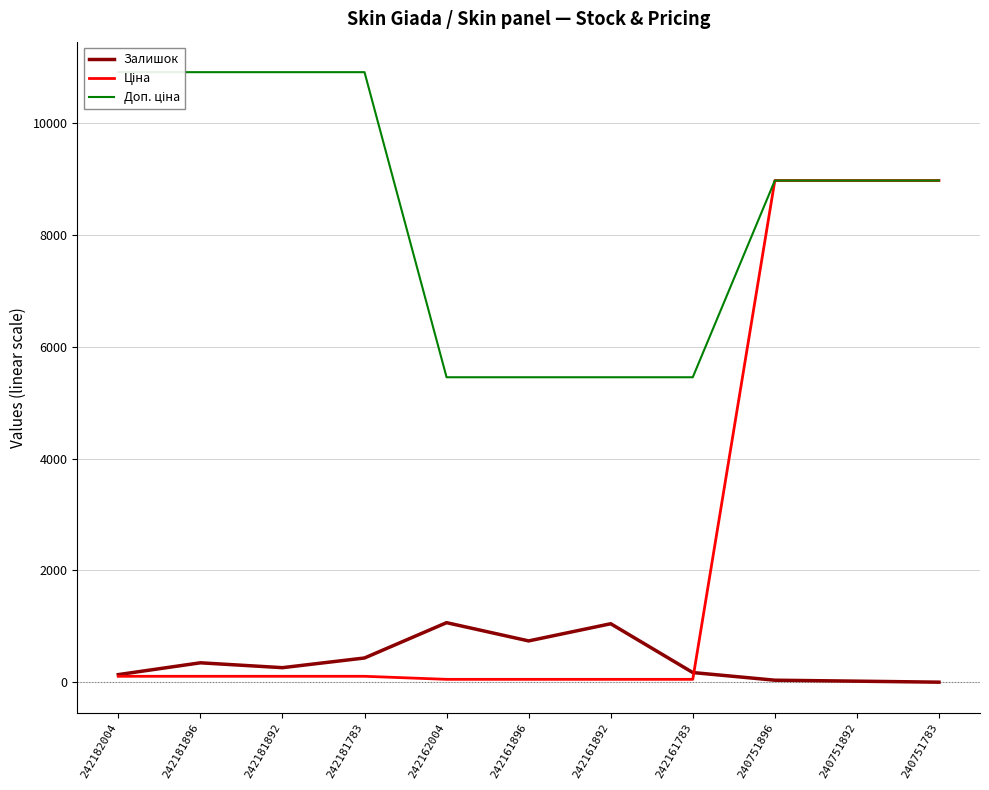

Where do Ціна and Залишок first cross each other?

242161783 and 240751896